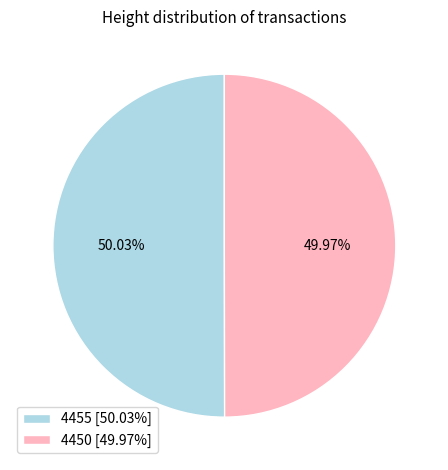

To the nearest percent, what portion does 4455 represent?

50%